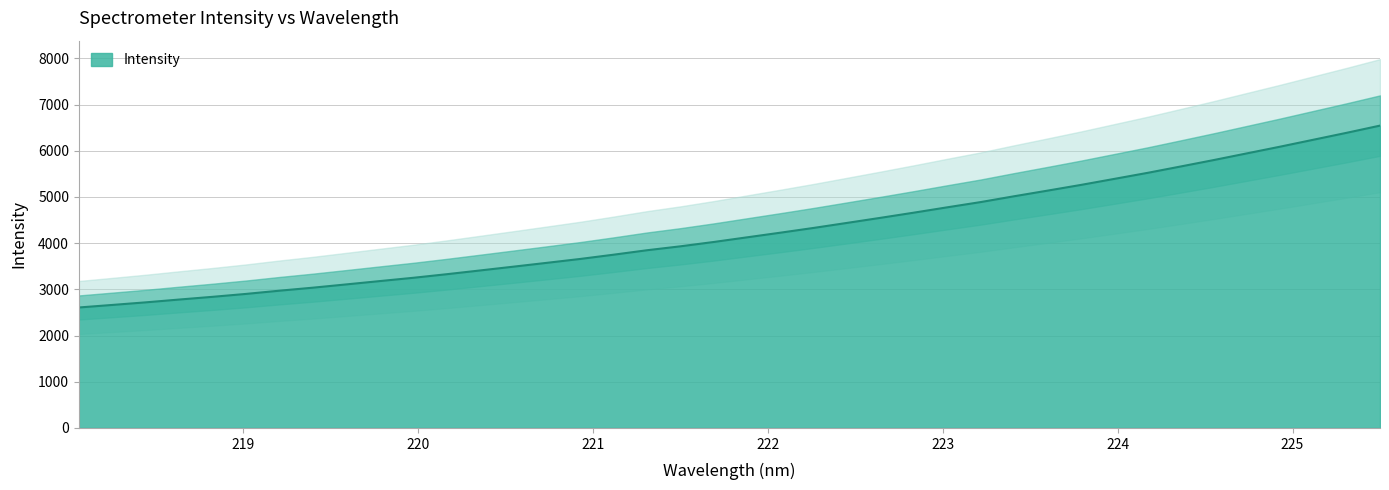

The value at 24 is 1371.8. True or false?

False